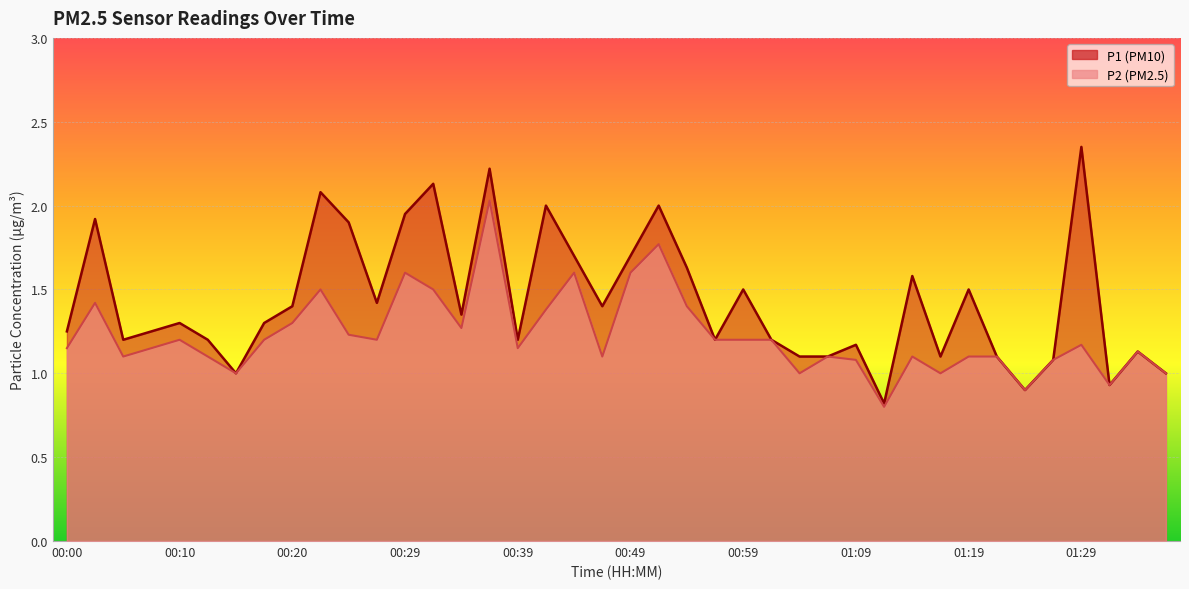

What is the label of the 35th point from the left?

01:24